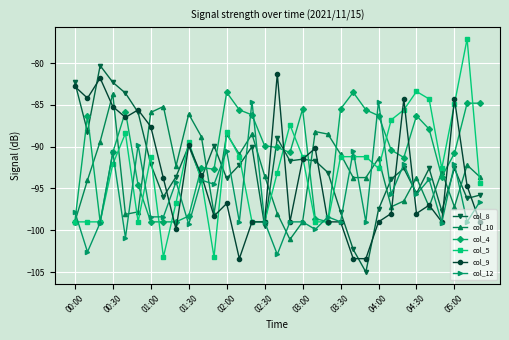

True or false: col_9 has more than 2 interior local peaks.

True